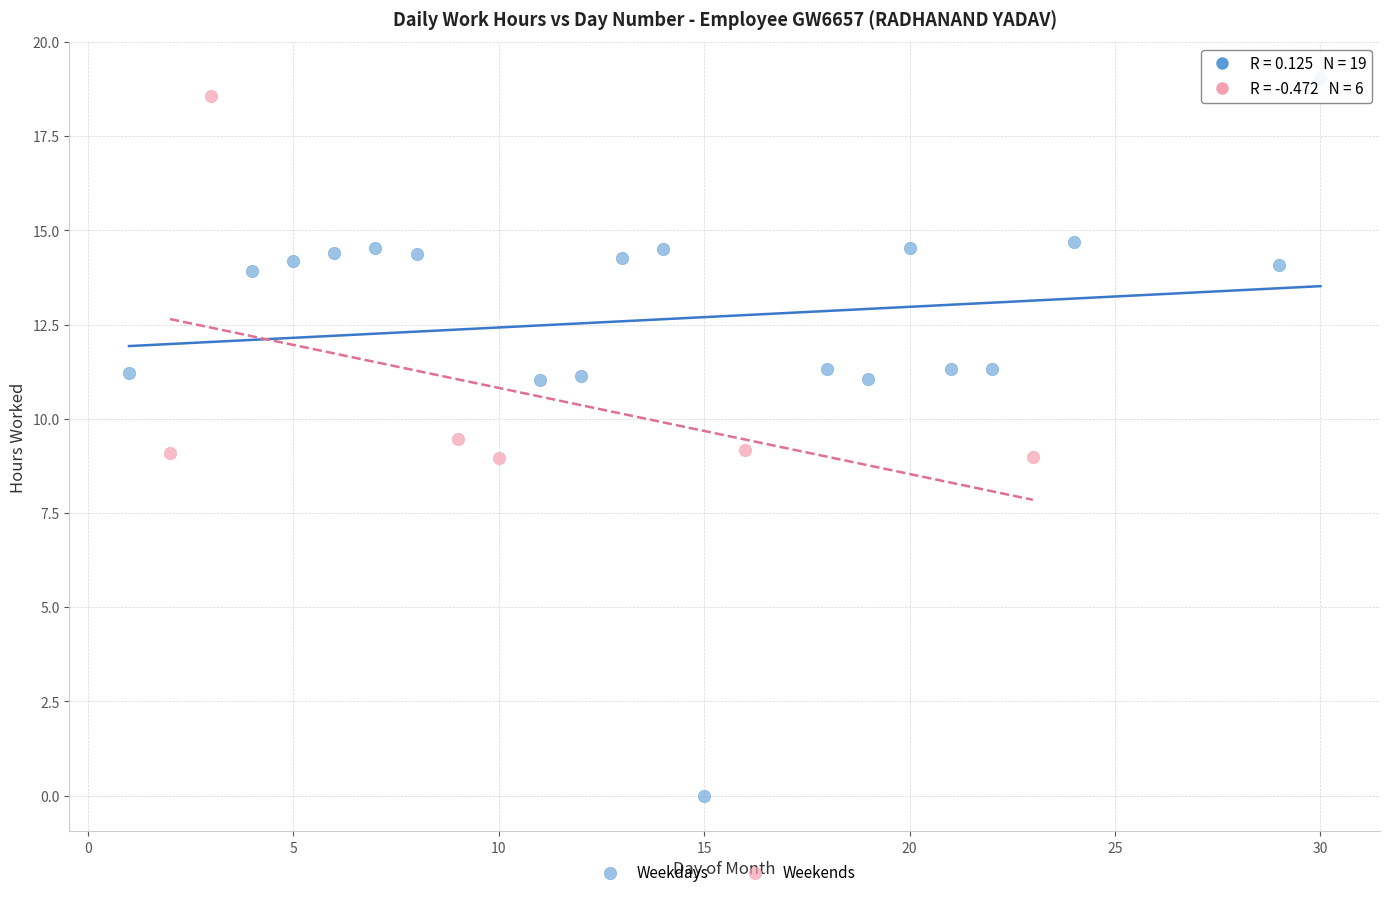

Which series has the widest spread of Y values?

Weekdays